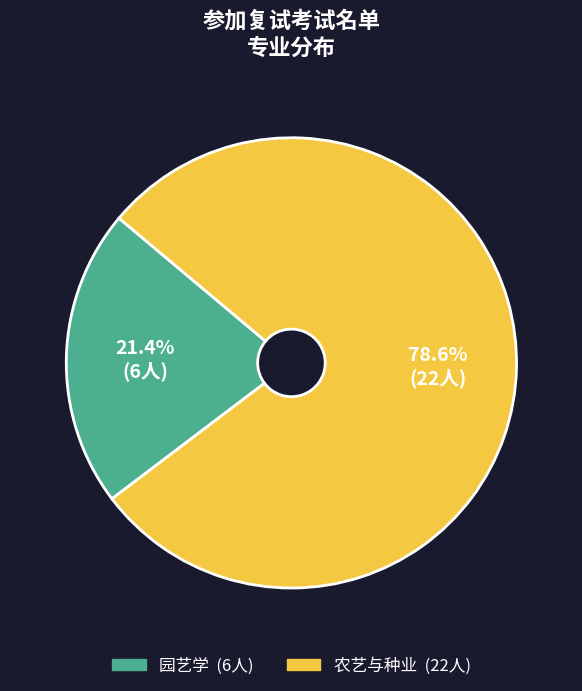

How many slices are in this pie chart?

2